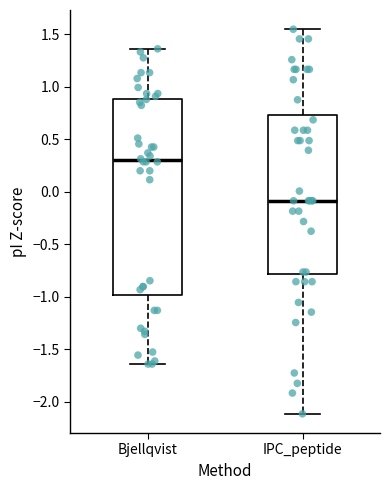

Where does the median line of the box for IPC_peptide sit on the y-axis? The values are not printed on the chart, so give them approximately, as read against the axis.

-0.10